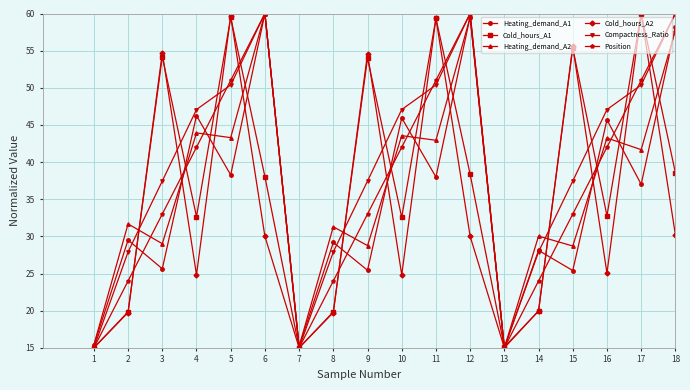

Which series changed the most between 4 and 14?

Compactness_Ratio